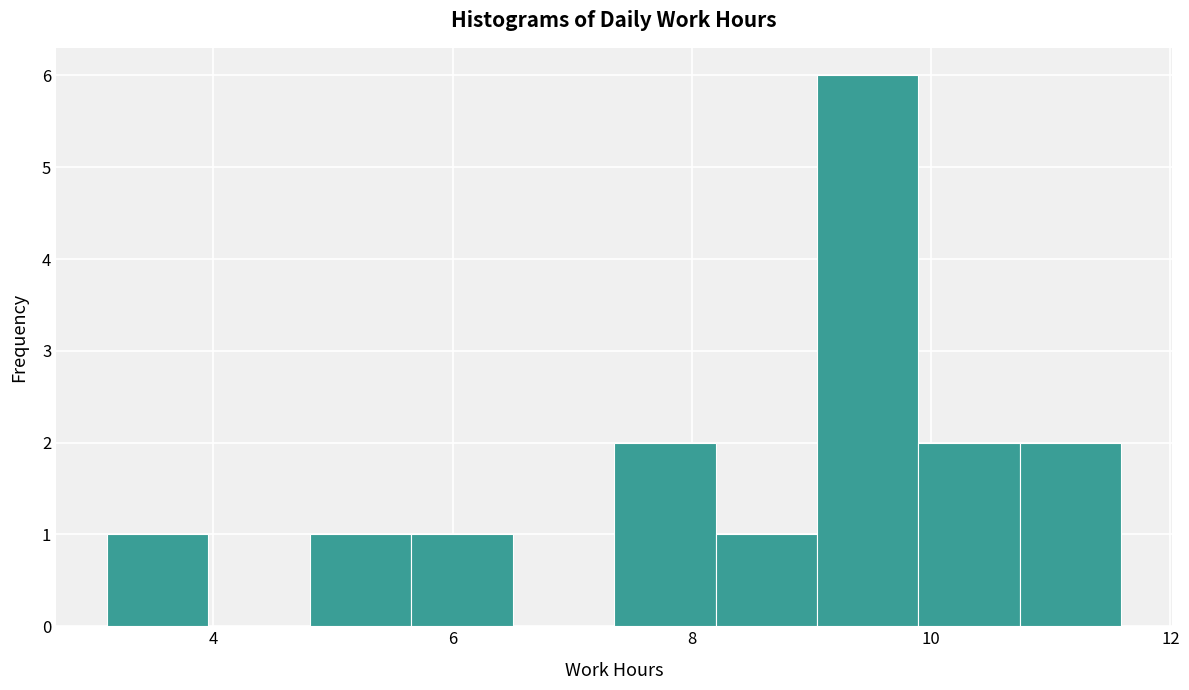

Over which range of the x-axis is the bar tallest?

9.0 to 9.8